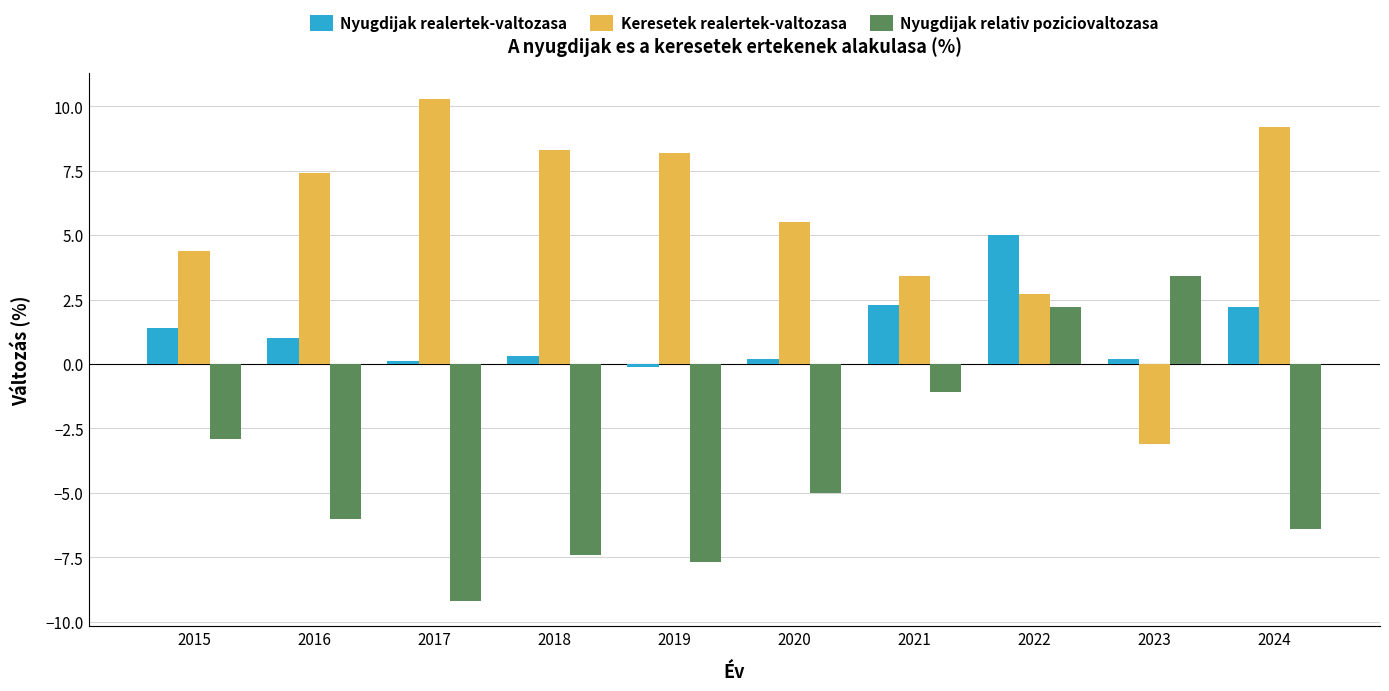

How many bars are there in each group?

3